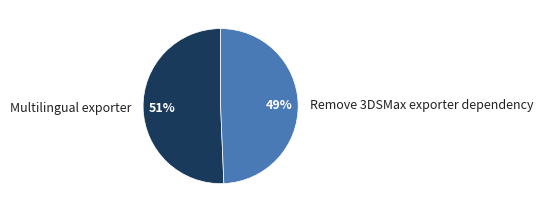

Is it true that Multilingual exporter is 51% of the pie?

True